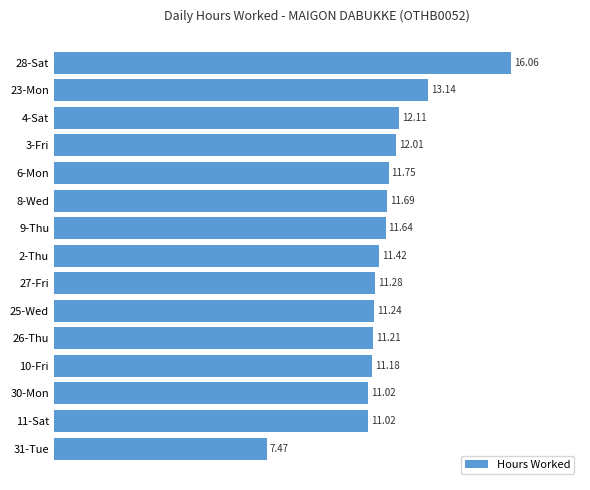

Which label corresponds to the smallest value in the chart?

31-Tue